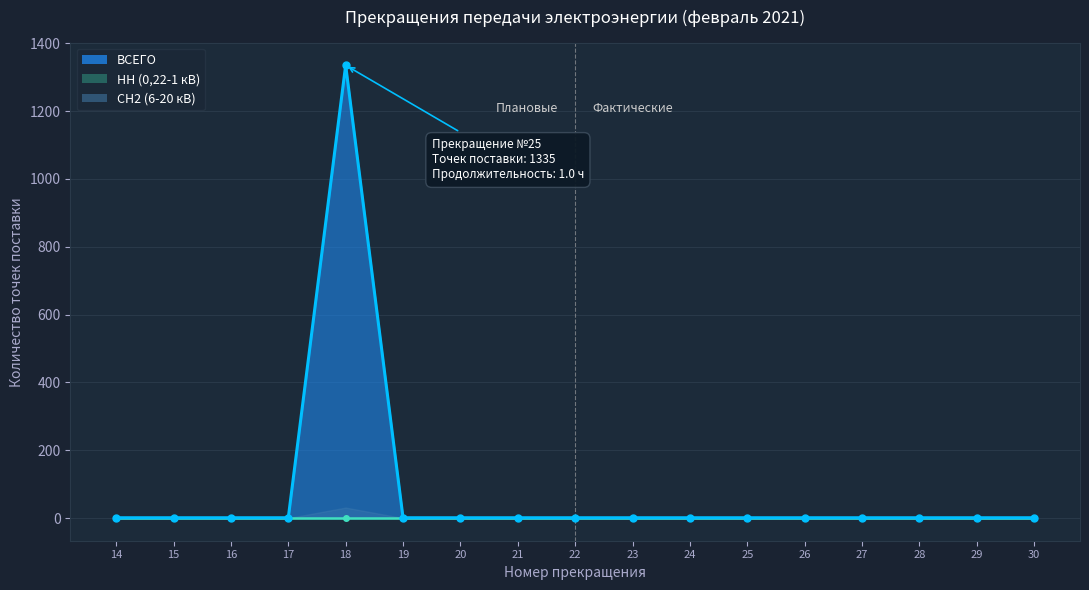

Which series has the largest total across all categories?

ВСЕГО (линия)